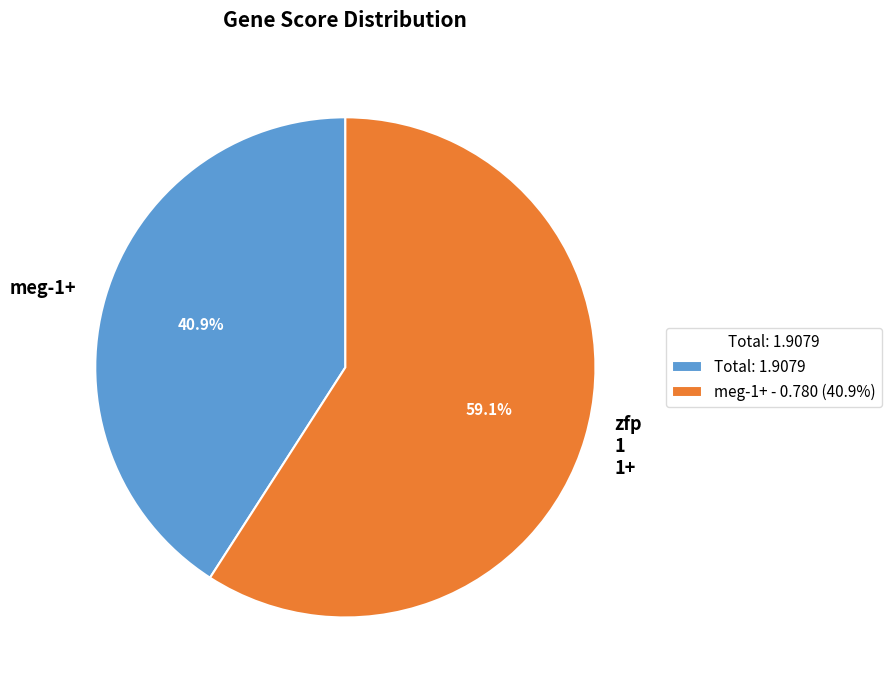

Between zfp 1 1+ and meg-1+, which is larger?

zfp 1 1+